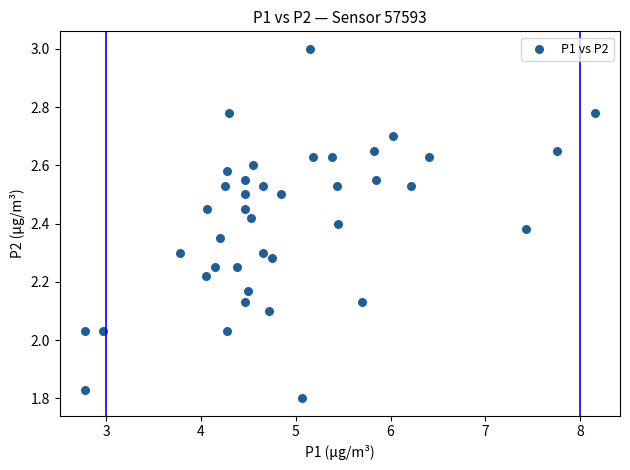

What is the range of X values (max minus min)?

5.4